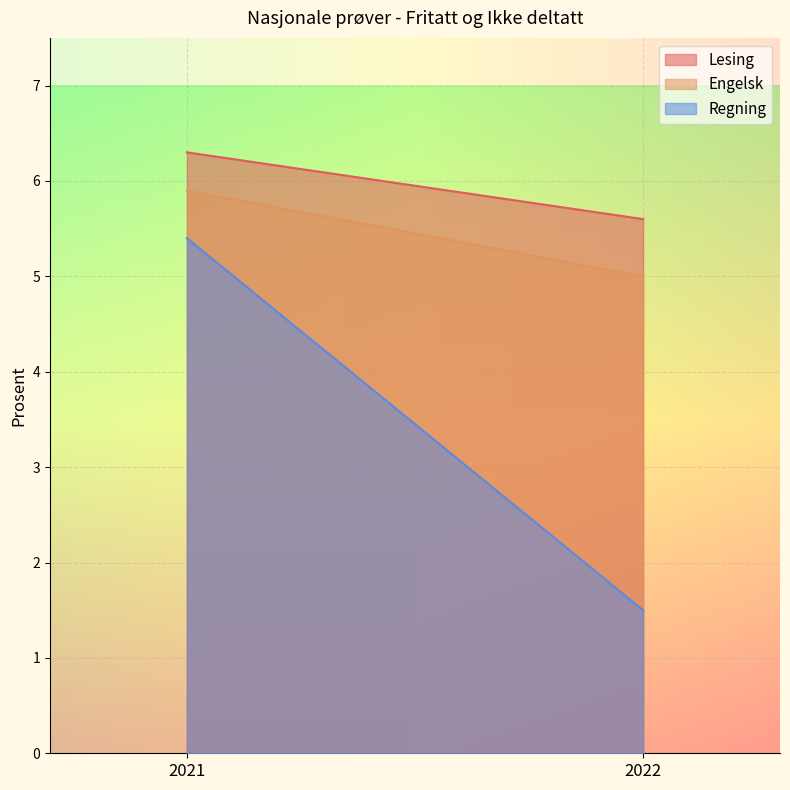

Count the number of categories in the chart.

2